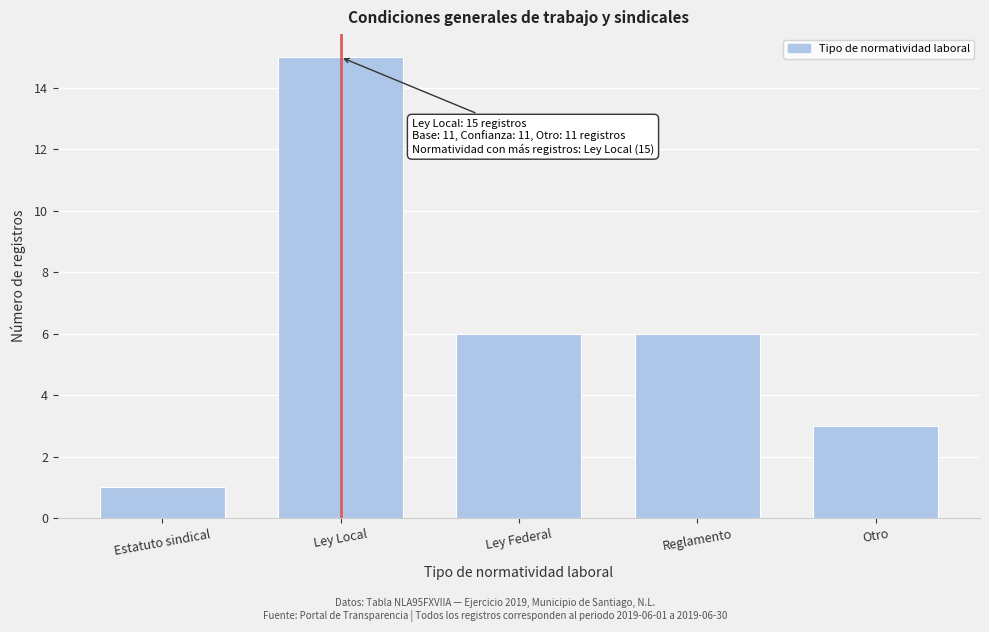

Reading left to right, transcribe all the data shown in this chart.

1	15	6	6	3